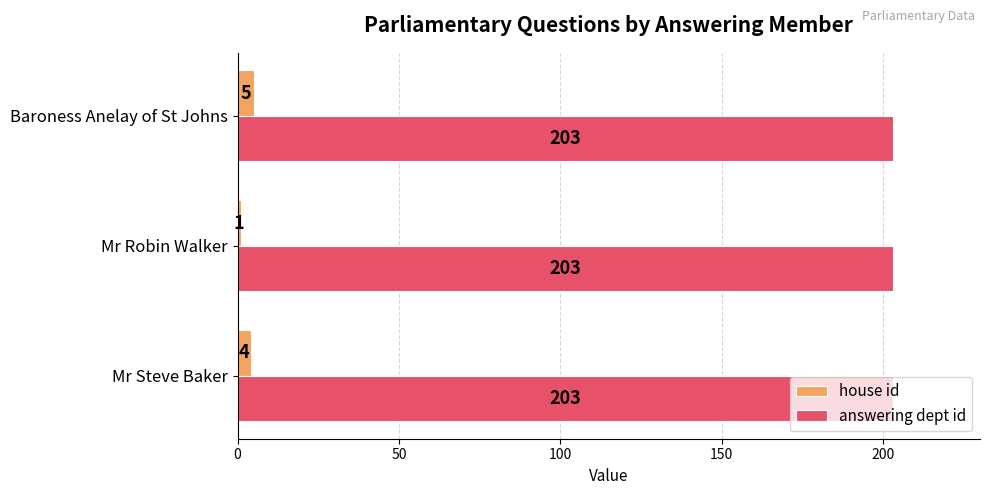

What is the highest value of the answering dept id series?

203